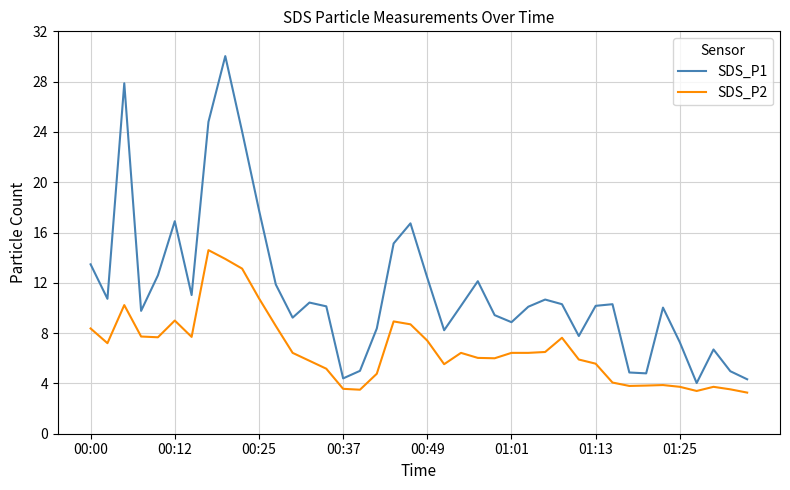

What is the lowest value of the SDS_P1 series?

4.0